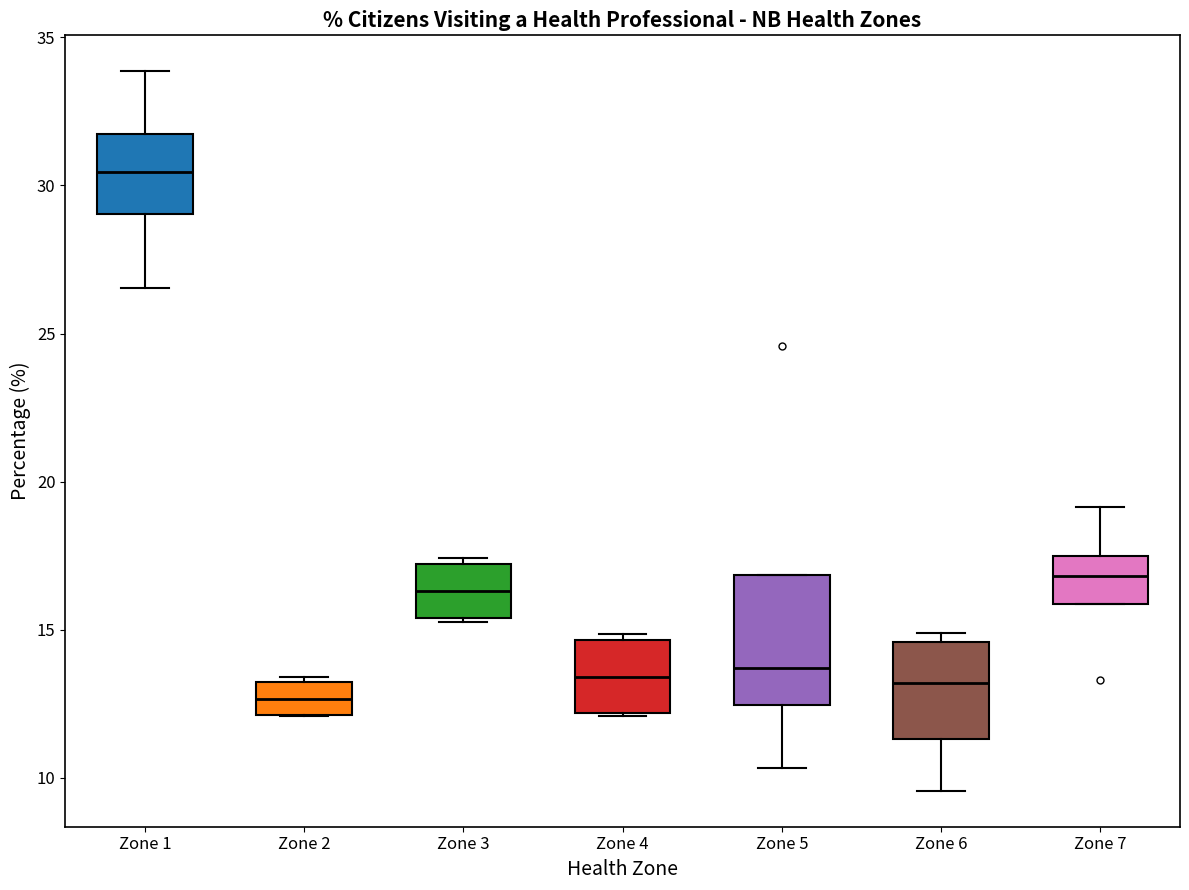

Reading left to right, transcribe this box plot: for each box, give where its median line is, the range the box spans, and where its two whiskers end, as read against the y-axis. The values are not printed on the chart, so give them approximately, as read against the axis.

Zone 1: median 30.5, box 29.0 to 31.5, whiskers 26.5 to 34.0
Zone 2: median 12.5, box 12.0 to 13.5, whiskers 12.0 to 13.5
Zone 3: median 16.5, box 15.5 to 17.0, whiskers 15.0 to 17.5
Zone 4: median 13.5, box 12.0 to 14.5, whiskers 12.0 to 15.0
Zone 5: median 13.5, box 12.5 to 17.0, whiskers 10.5 to 17.0
Zone 6: median 13.0, box 11.5 to 14.5, whiskers 9.5 to 15.0
Zone 7: median 17.0, box 16.0 to 17.5, whiskers 16.0 to 19.0